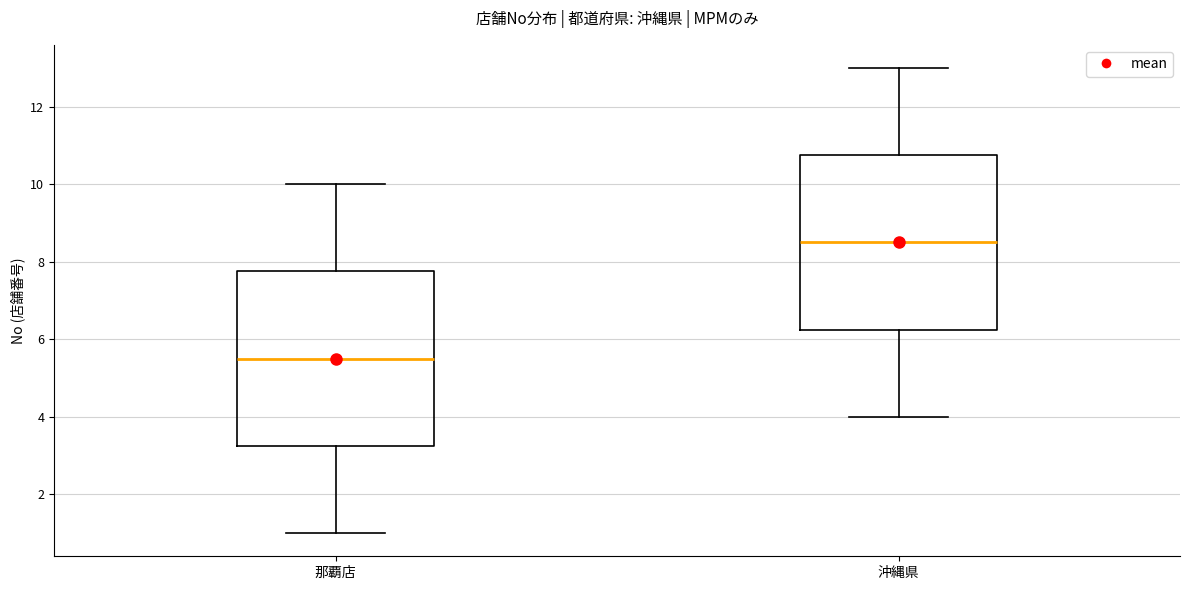

Reading left to right, read every box against the y-axis: the position of its median line, the range the box covers, and the ends of its whiskers. The values are not printed on the chart, so give them approximately, as read against the axis.

那覇店: median 5.6, box 3.2 to 7.8, whiskers 1.0 to 10.0
沖縄県: median 8.6, box 6.2 to 10.8, whiskers 4.0 to 13.0